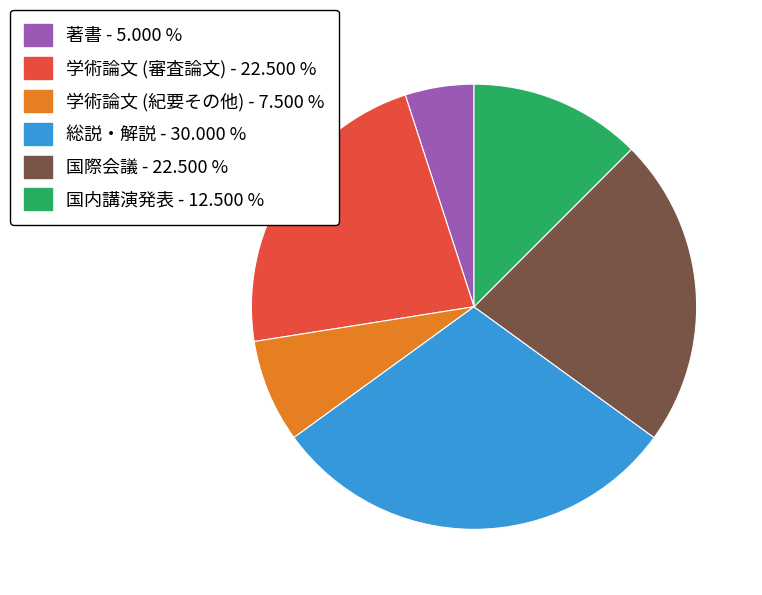

Is it true that 学術論文 (審査論文) is 12% of the pie?

False